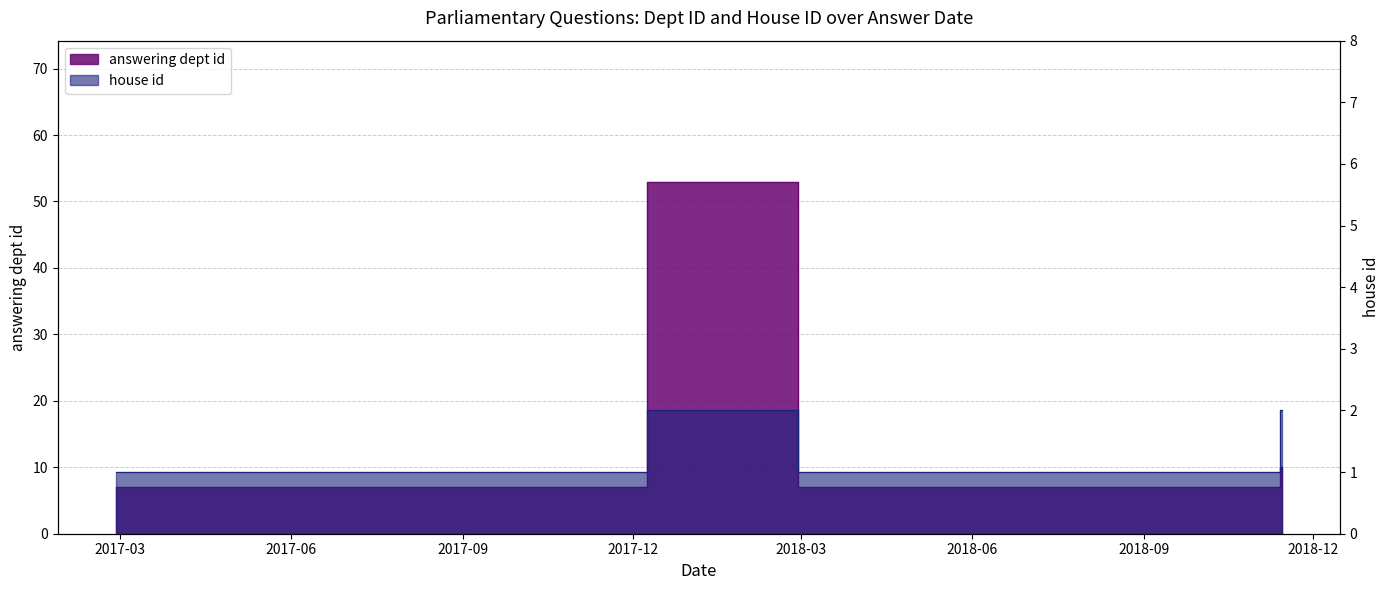

The value of answering dept id at 2017-10-17 is 3. True or false?

False